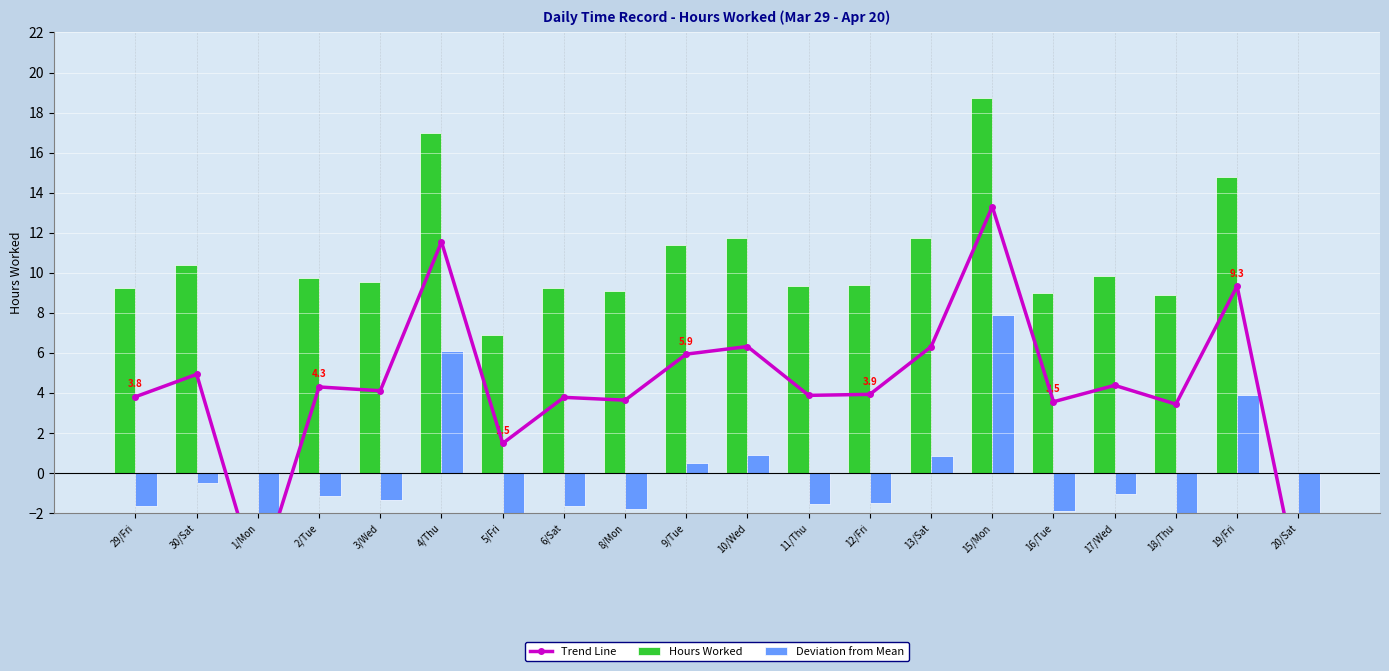

Where is Deviation from Mean nearest to the value -1?

17/Wed